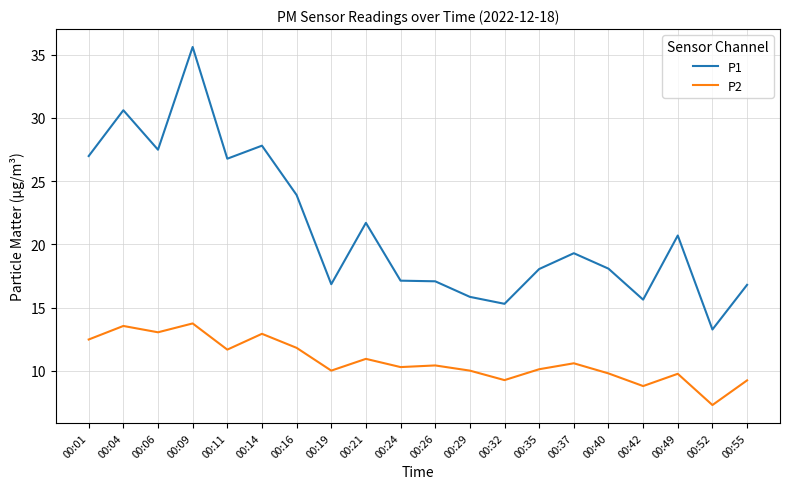

Rank the series by their average value, from lowest to highest.

P2, P1